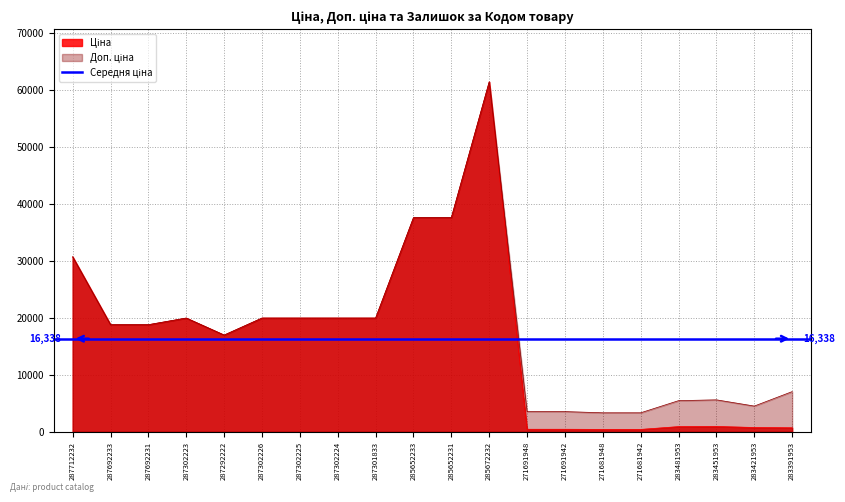

What position from the right is 271681948?

6